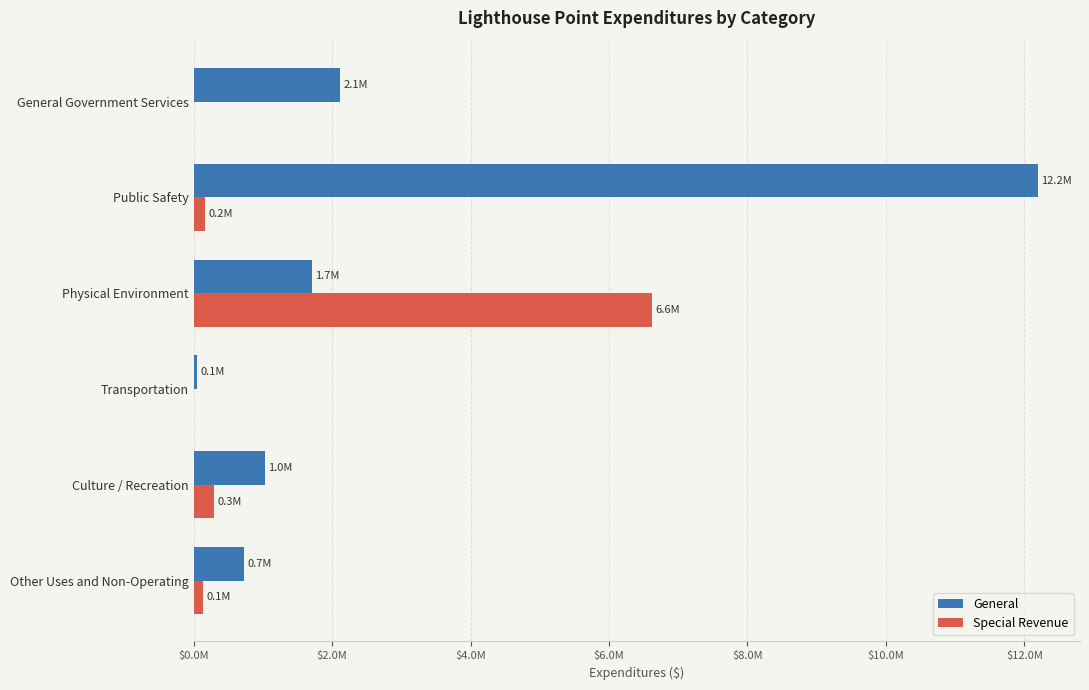

What position from the left is Culture / Recreation?

5